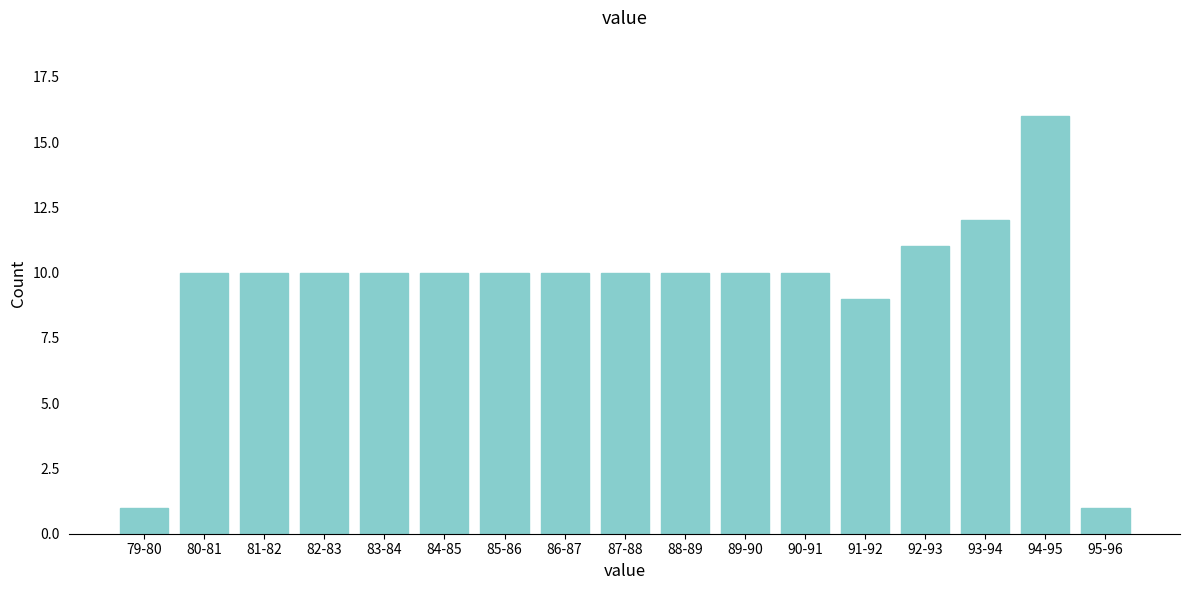

Reading left to right, extract all data points from this chart.

1	10	10	10	10	10	10	10	10	10	10	10	9	11	12	16	1